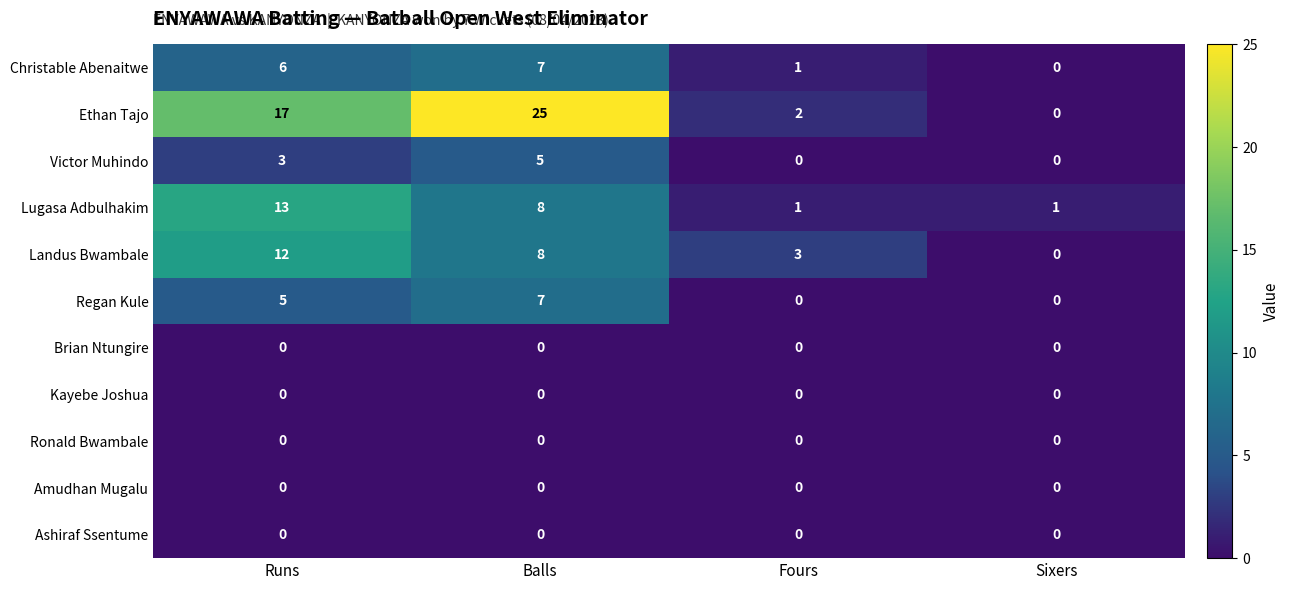

How many Landus Bwambale values are between 3 and 12?

3